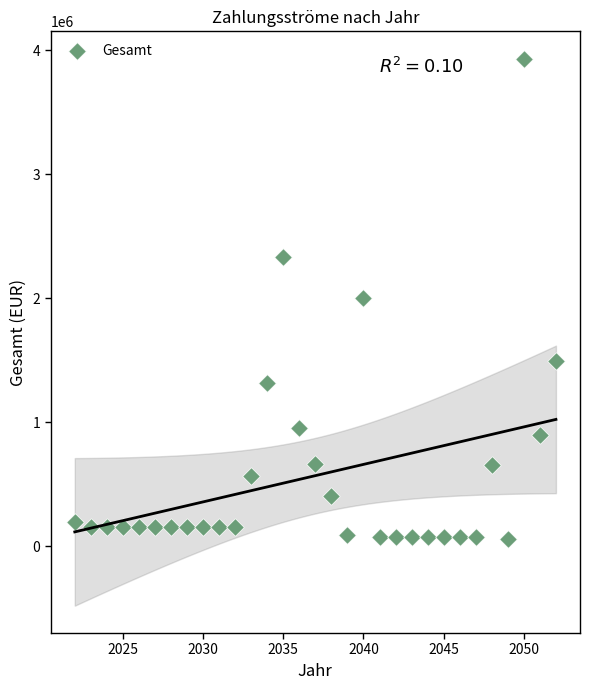

What is the range of X values (max minus min)?

30.0